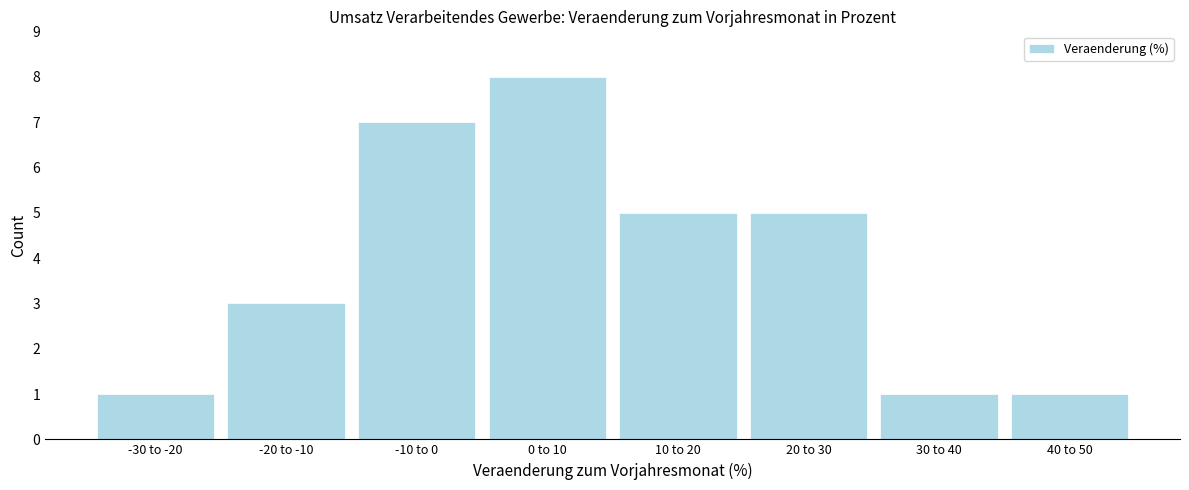

Reading left to right, transcribe all the data shown in this chart.

1	3	7	8	5	5	1	1